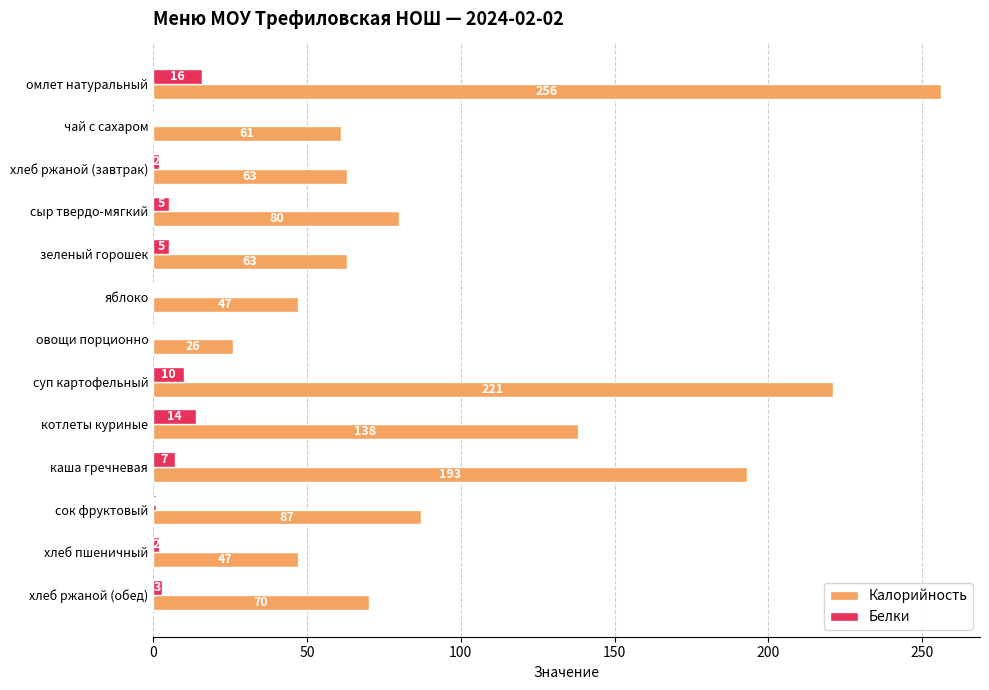

Which series has the largest total across all categories?

Калорийность